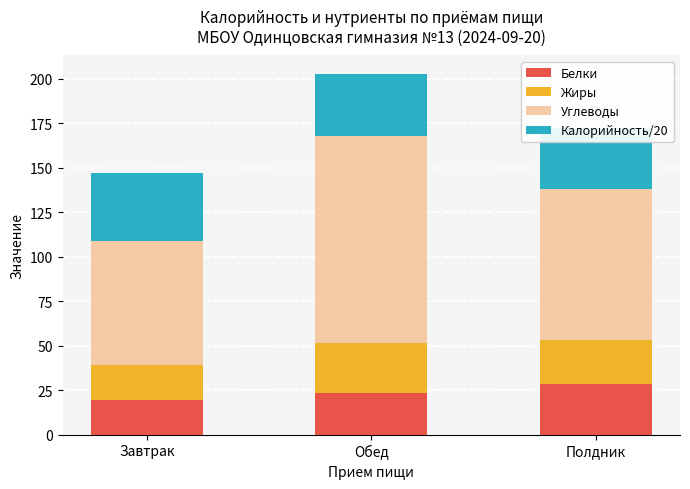

Which has a higher value, Обед or Полдник?

Полдник